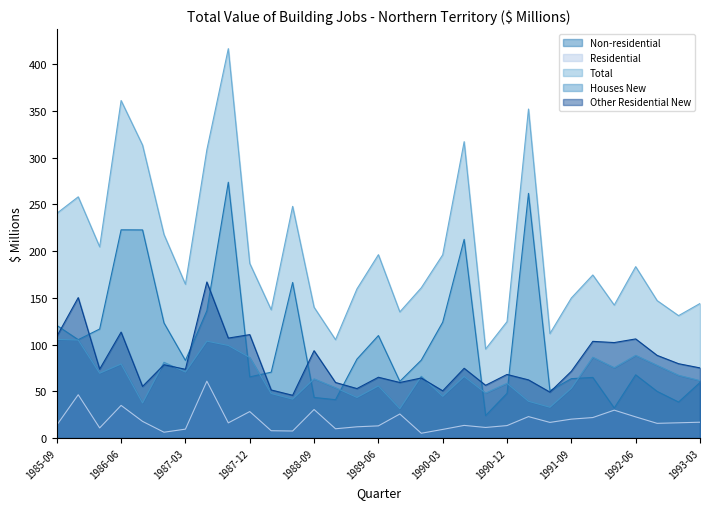

What is the sum of all Residential values?

586.4